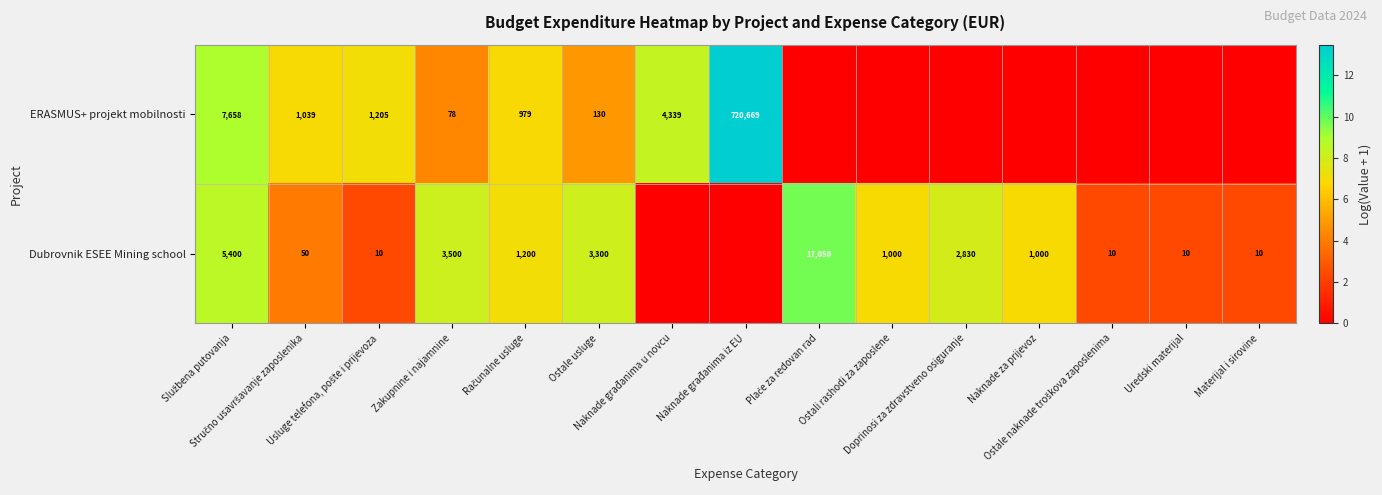

At which category is the sum across all series the highest?

Službena putovanja